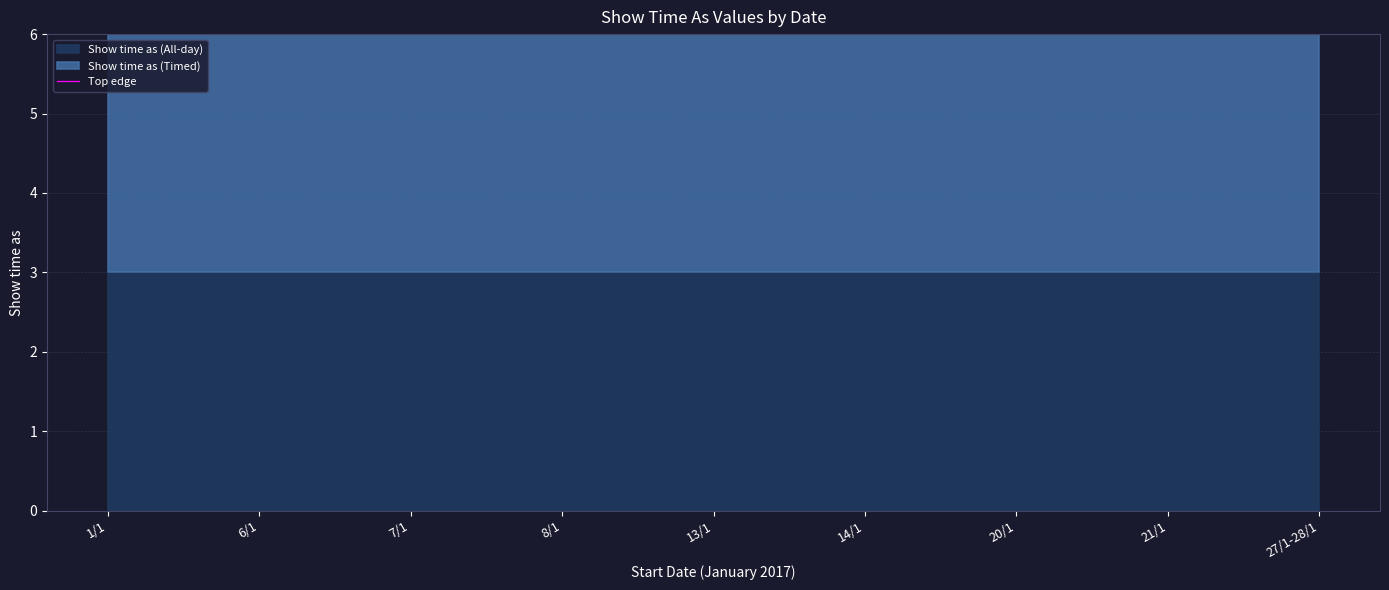

True or false: Show time as (All-day) and Show time as (Timed) cross at least once.

False